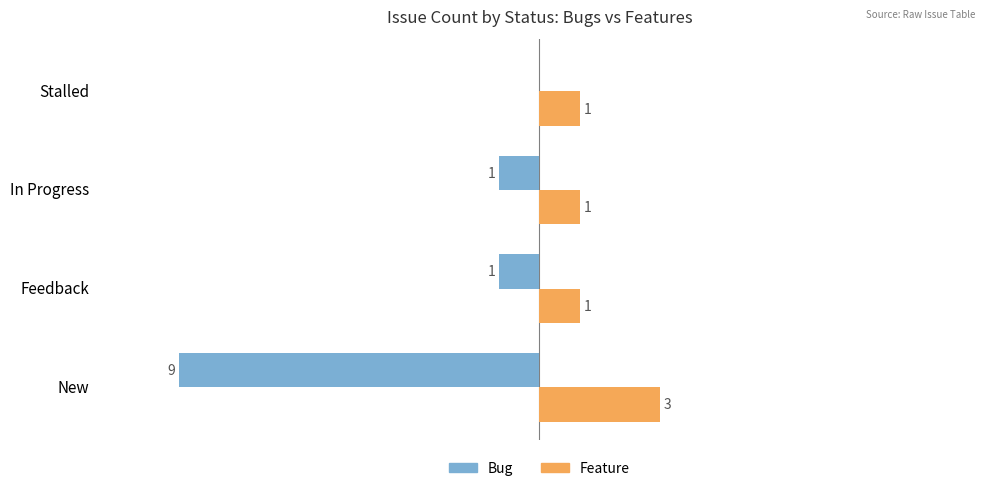

Which label corresponds to the largest value in the chart?

New